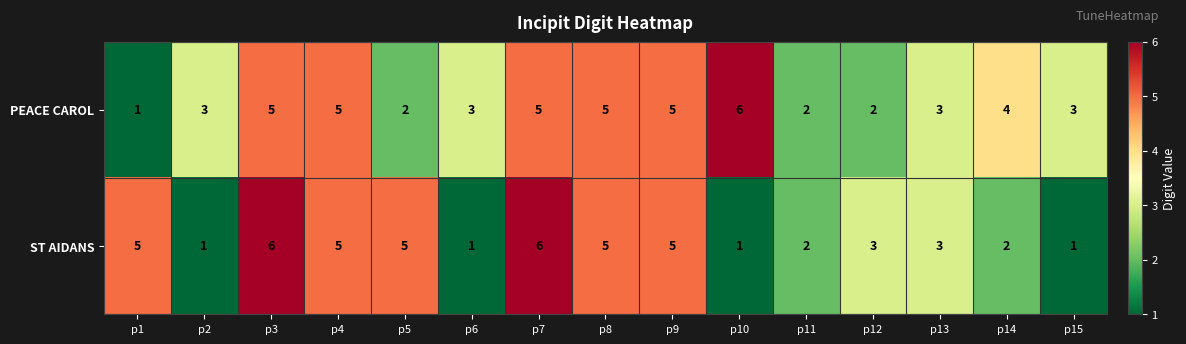

List the series in order of their overall mean, lowest first.

ST AIDANS, PEACE CAROL